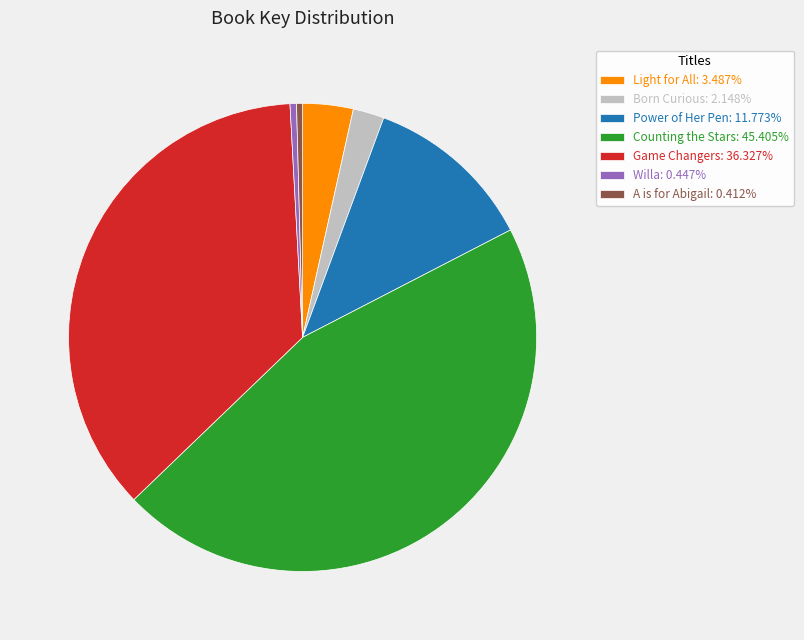

Is it true that Willa is 0% of the pie?

True